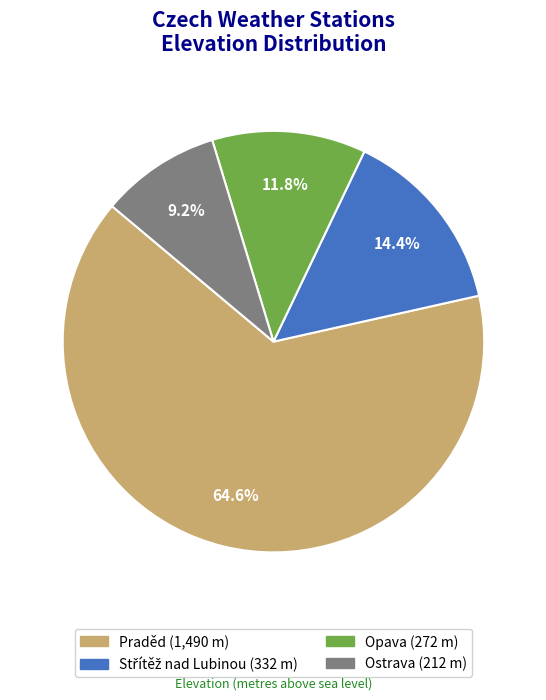

What is the smallest slice in the pie chart?

Ostrava